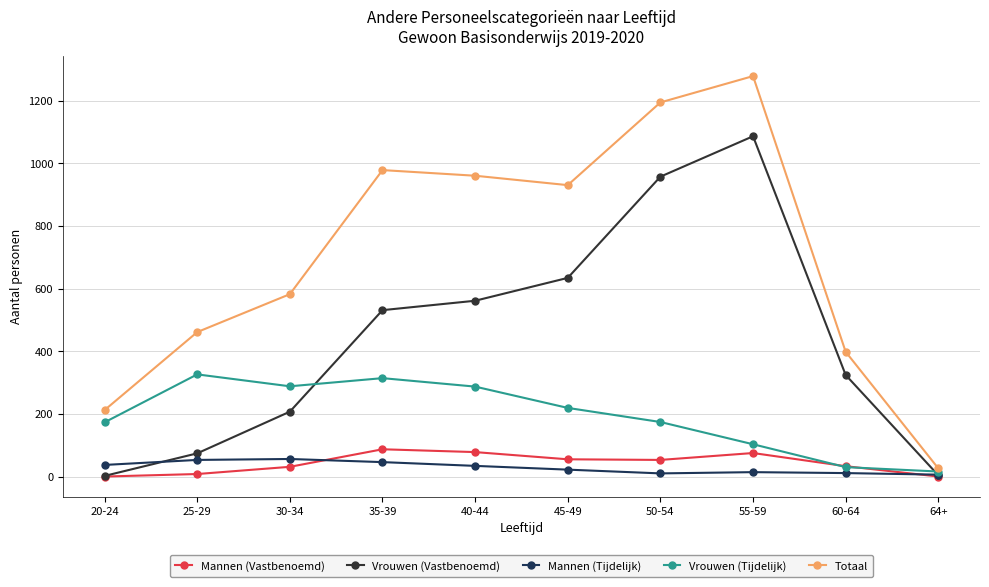

What is the difference between the maximum and minimum values in the Totaal series?

1252